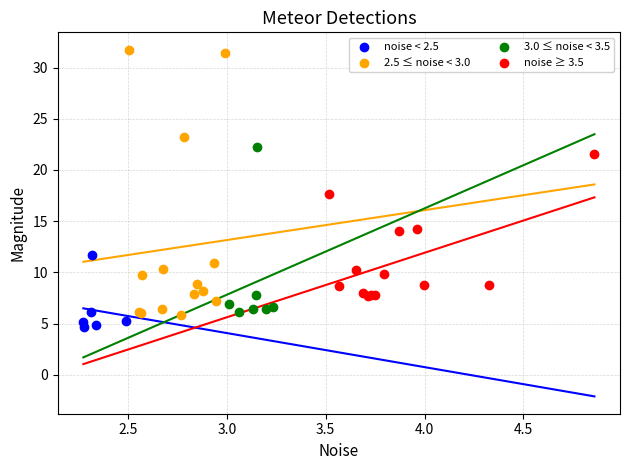

What are all the series names shown in the legend?

noise < 2.5, 2.5 ≤ noise < 3.0, 3.0 ≤ noise < 3.5, noise ≥ 3.5